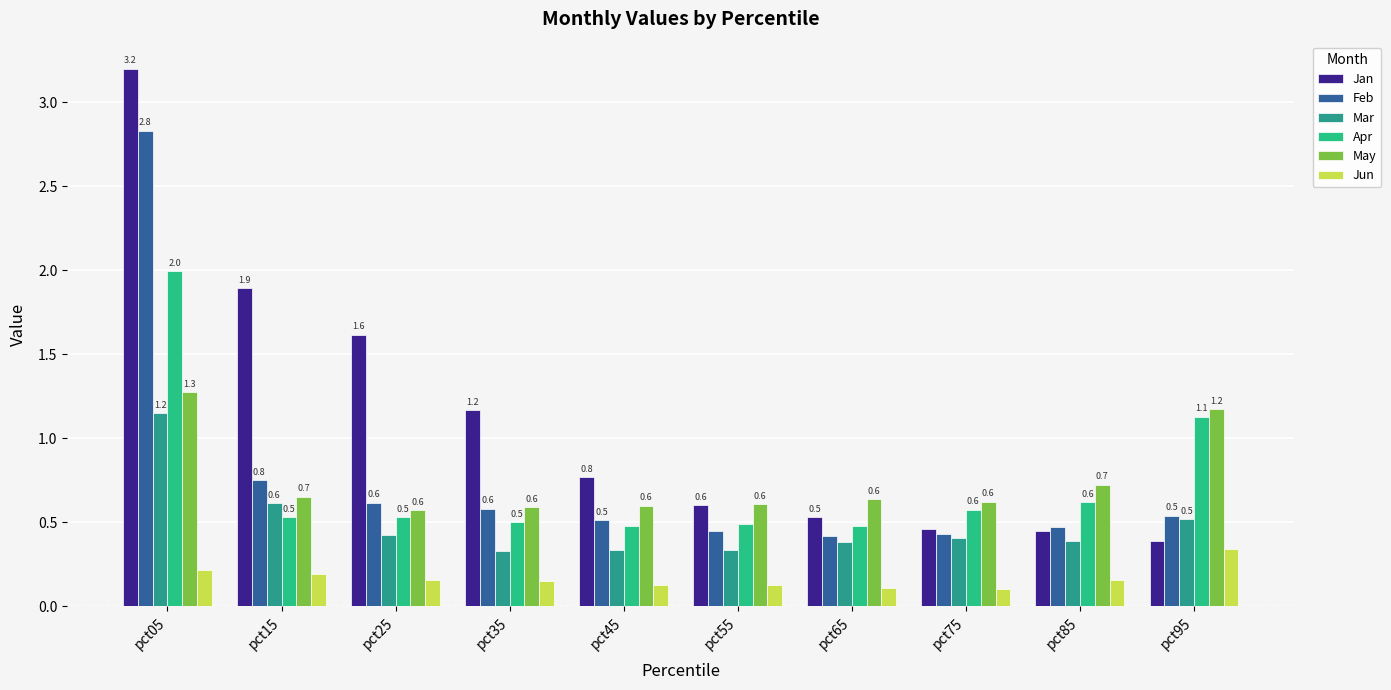

Reading left to right, extract all data points from this chart.

Jan: pct05=3.2	pct15=1.9	pct25=1.6	pct35=1.2	pct45=0.8	pct55=0.6	pct65=0.5	pct75=0.5	pct85=0.5	pct95=0.4
Feb: pct05=2.8	pct15=0.8	pct25=0.6	pct35=0.6	pct45=0.5	pct55=0.5	pct65=0.4	pct75=0.4	pct85=0.5	pct95=0.5
Mar: pct05=1.2	pct15=0.6	pct25=0.4	pct35=0.3	pct45=0.3	pct55=0.3	pct65=0.4	pct75=0.4	pct85=0.4	pct95=0.5
Apr: pct05=2.0	pct15=0.5	pct25=0.5	pct35=0.5	pct45=0.5	pct55=0.5	pct65=0.5	pct75=0.6	pct85=0.6	pct95=1.1
May: pct05=1.3	pct15=0.7	pct25=0.6	pct35=0.6	pct45=0.6	pct55=0.6	pct65=0.6	pct75=0.6	pct85=0.7	pct95=1.2
Jun: pct05=0.2	pct15=0.2	pct25=0.2	pct35=0.1	pct45=0.1	pct55=0.1	pct65=0.1	pct75=0.1	pct85=0.2	pct95=0.3